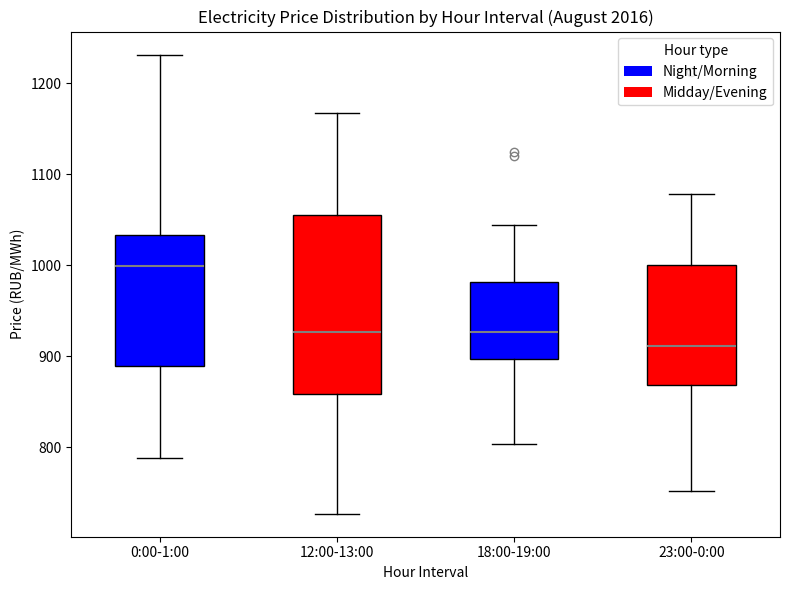

Reading left to right, transcribe this box plot: for each box, give where its median line is, the range the box spans, and where its two whiskers end, as read against the y-axis. The values are not printed on the chart, so give them approximately, as read against the axis.

0:00-1:00: median 1000, box 890 to 1030, whiskers 790 to 1230
12:00-13:00: median 930, box 860 to 1060, whiskers 730 to 1170
18:00-19:00: median 930, box 900 to 980, whiskers 800 to 1040
23:00-0:00: median 910, box 870 to 1000, whiskers 750 to 1080